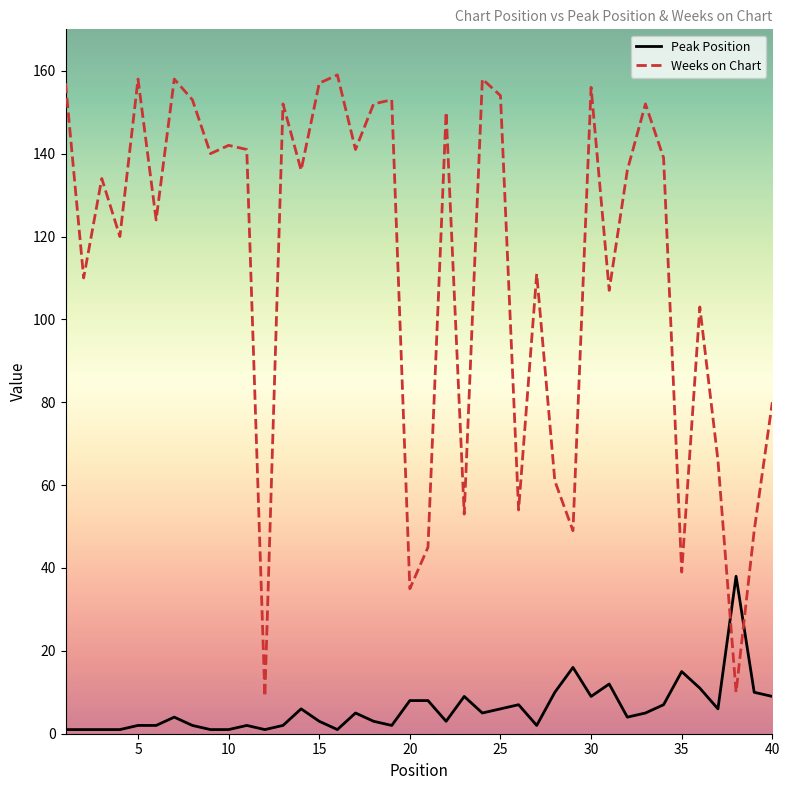

List the series in order of their peak value, lowest first.

Peak Position, Weeks on Chart